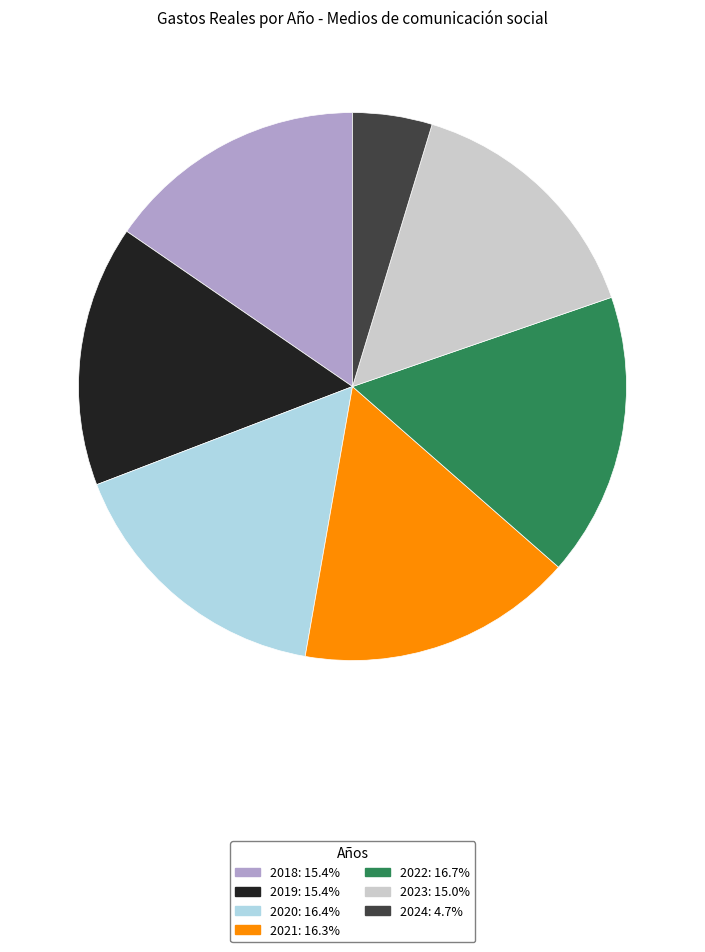

Is the sum of 2022 and 2018 greater than half?

No